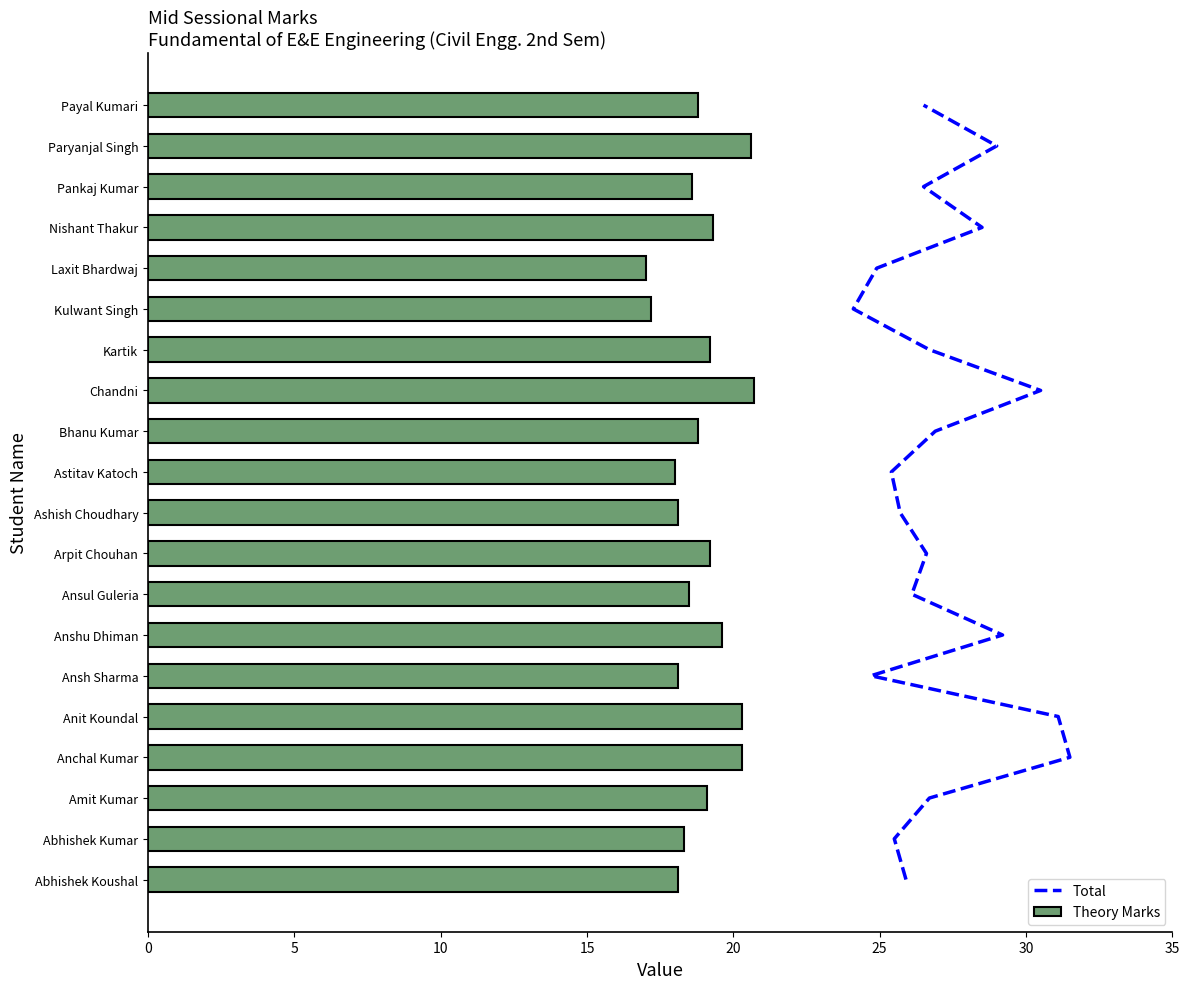

True or false: Theory Marks has a value of 11.7 at Abhishek Koushal.

False